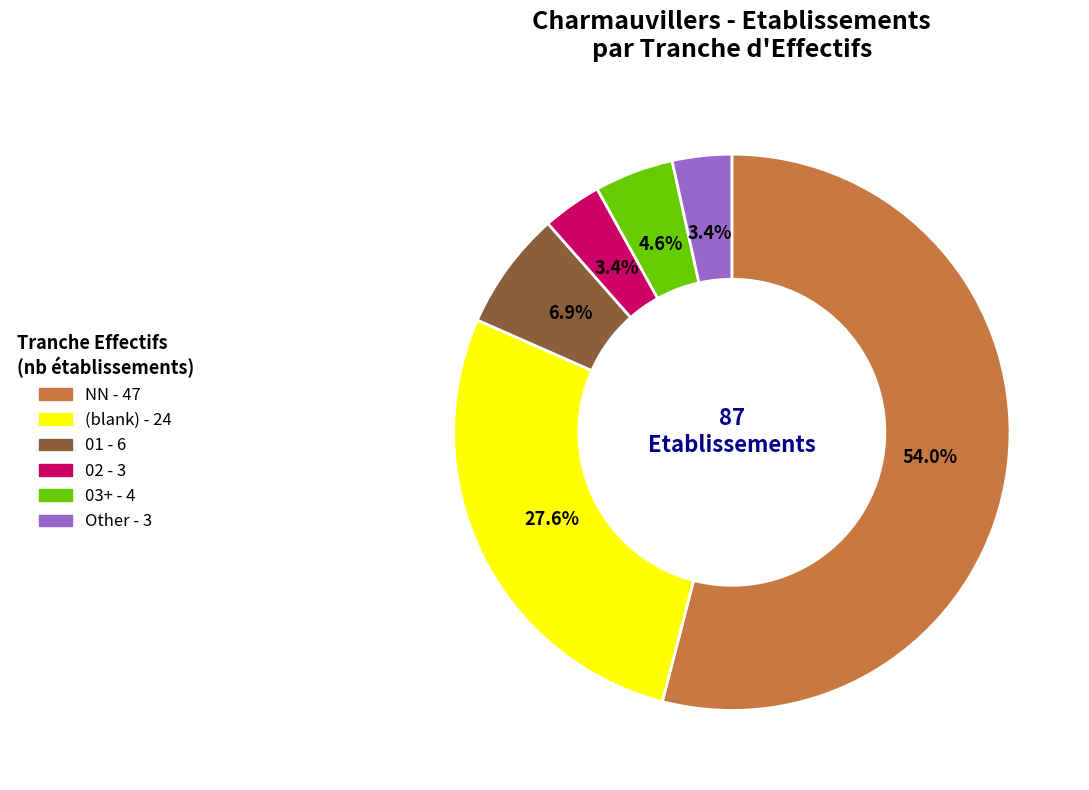

Does any single category account for the majority?

Yes